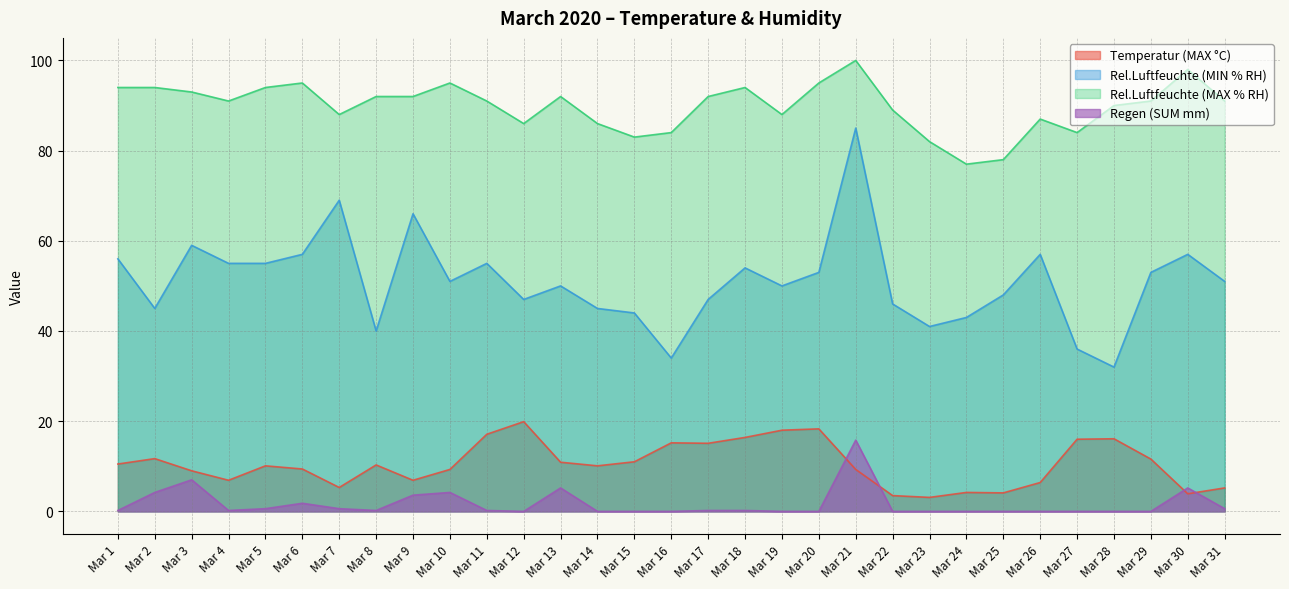

Rank the series by their maximum value, from lowest to highest.

Regen (SUM mm), Temperatur (MAX °C), Rel.Luftfeuchte (MIN % RH), Rel.Luftfeuchte (MAX % RH)